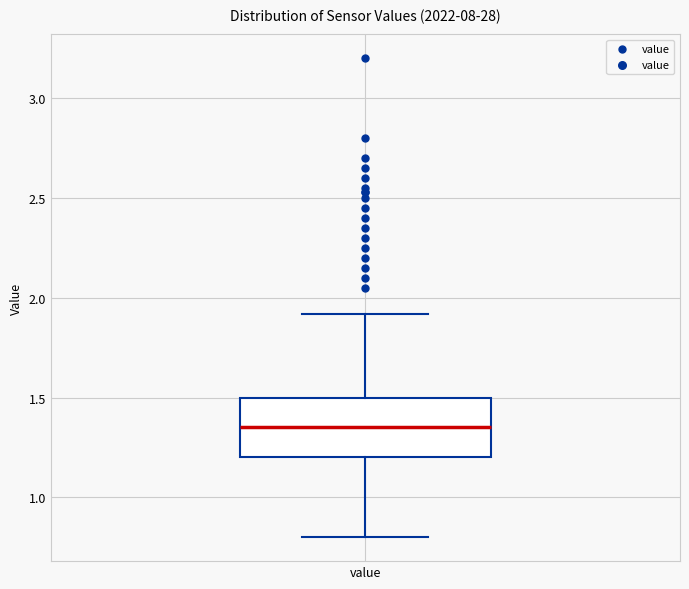

Read this box plot against the y-axis: the position of the median line, the range covered by the box, and the ends of both whiskers. The values are not printed on the chart, so give them approximately, as read against the axis.

median 1.35, box 1.20 to 1.50, whiskers 0.80 to 1.90